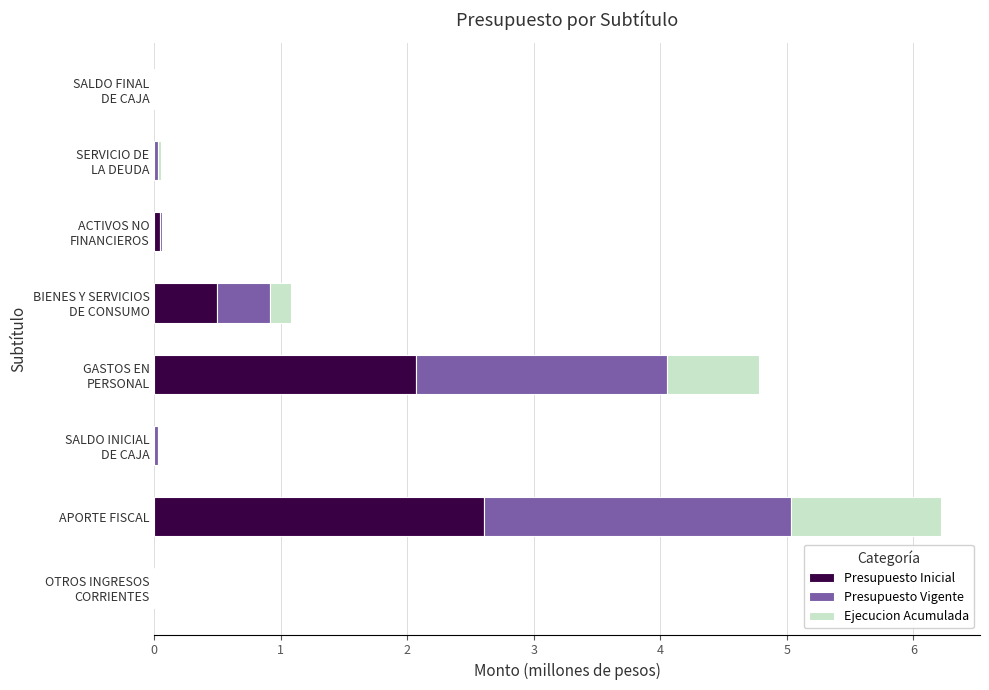

What is the sum of all Presupuesto Inicial values?

5.2